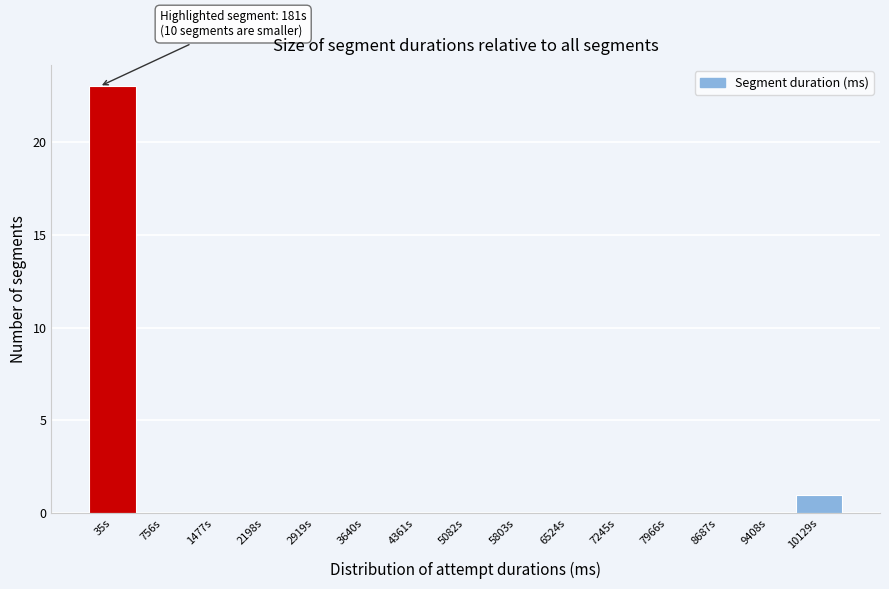

Reading left to right, list all the values displayed in this chart.

35s=23	756s=0	1477s=0	2198s=0	2919s=0	3640s=0	4361s=0	5082s=0	5803s=0	6524s=0	7245s=0	7966s=0	8687s=0	9408s=0	10129s=1